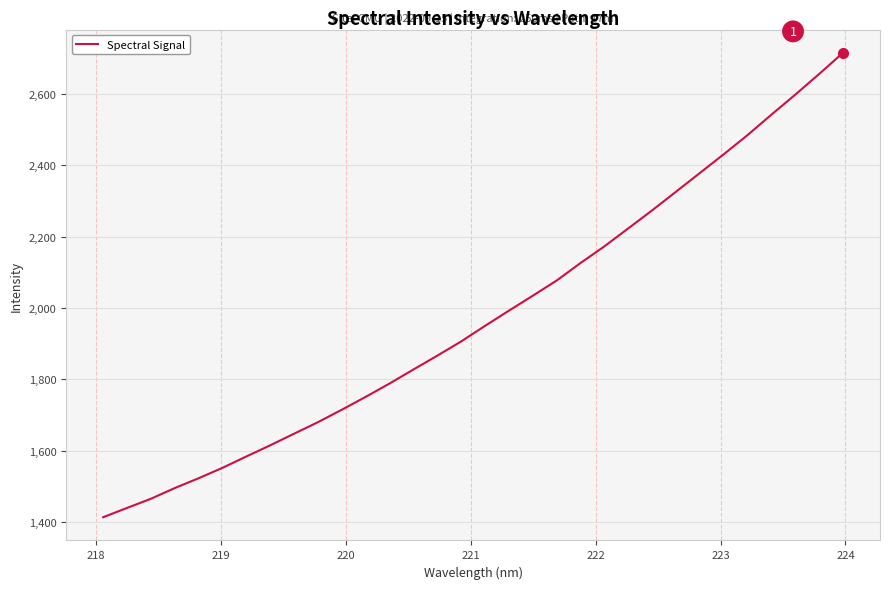

What is the minimum value shown in the chart?

1413.1